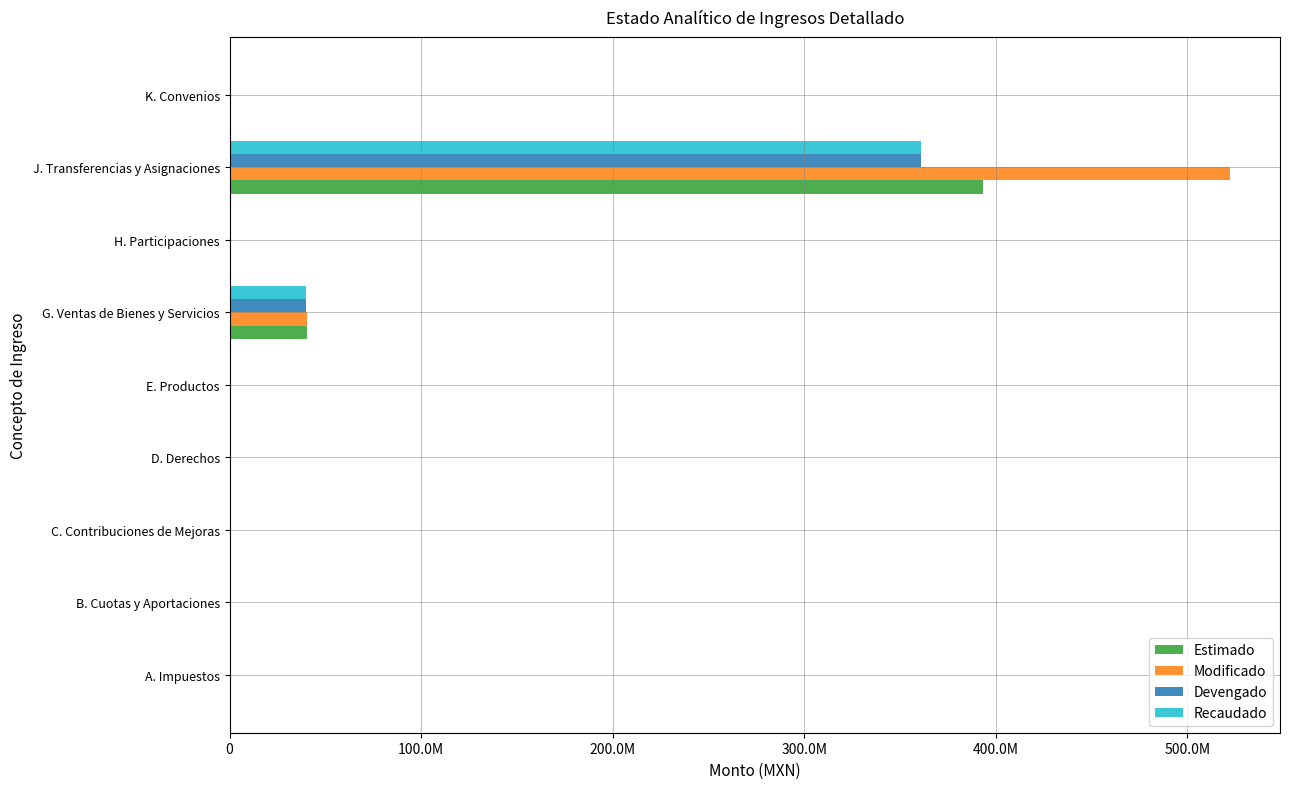

What is the maximum value shown in the chart?

522174625.1